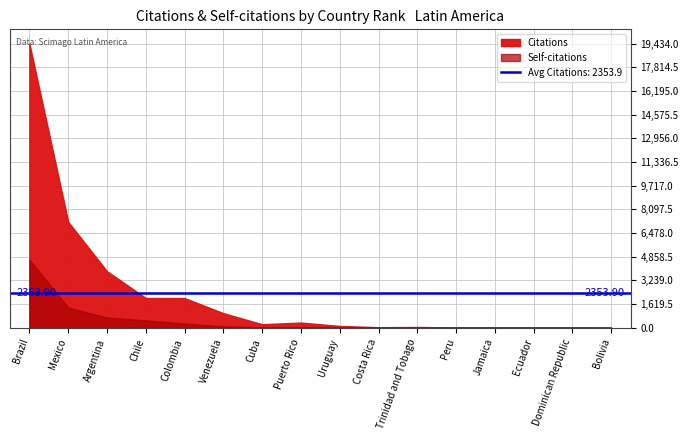

Which has a higher value, Brazil or Dominican Republic?

Brazil